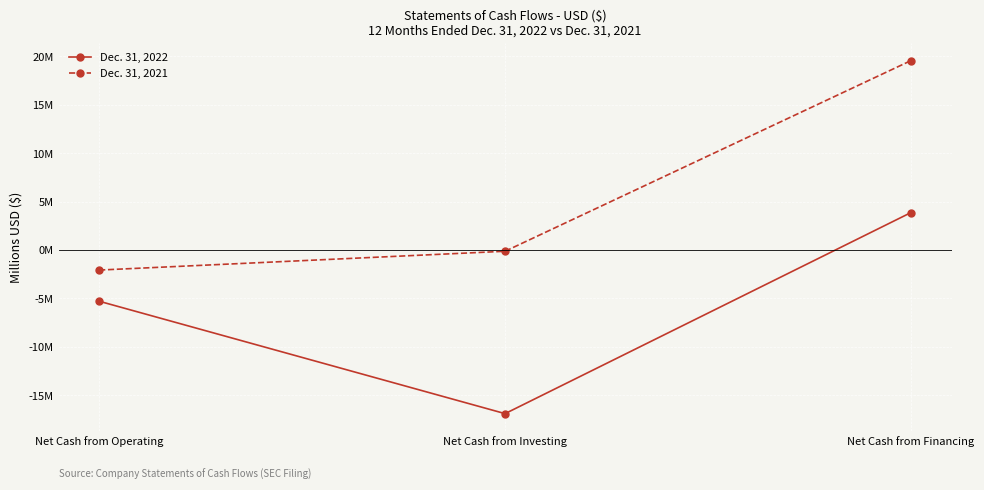

Which series has the widest spread of values?

Dec. 31, 2021